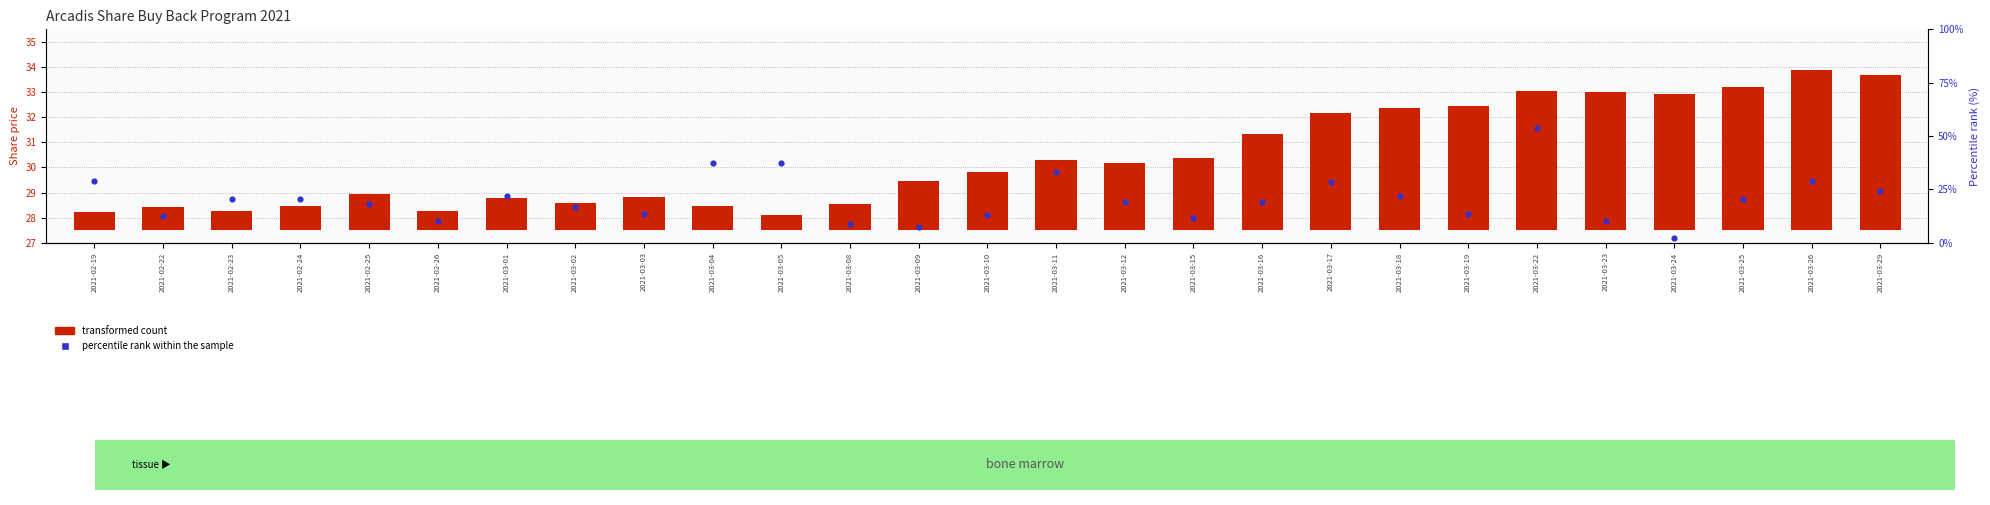

Which series has the largest Y range (max minus min)?

percentile rank within the sample